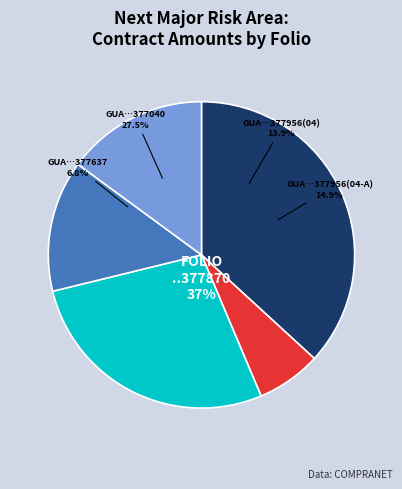

How many segments does this pie chart have?

5